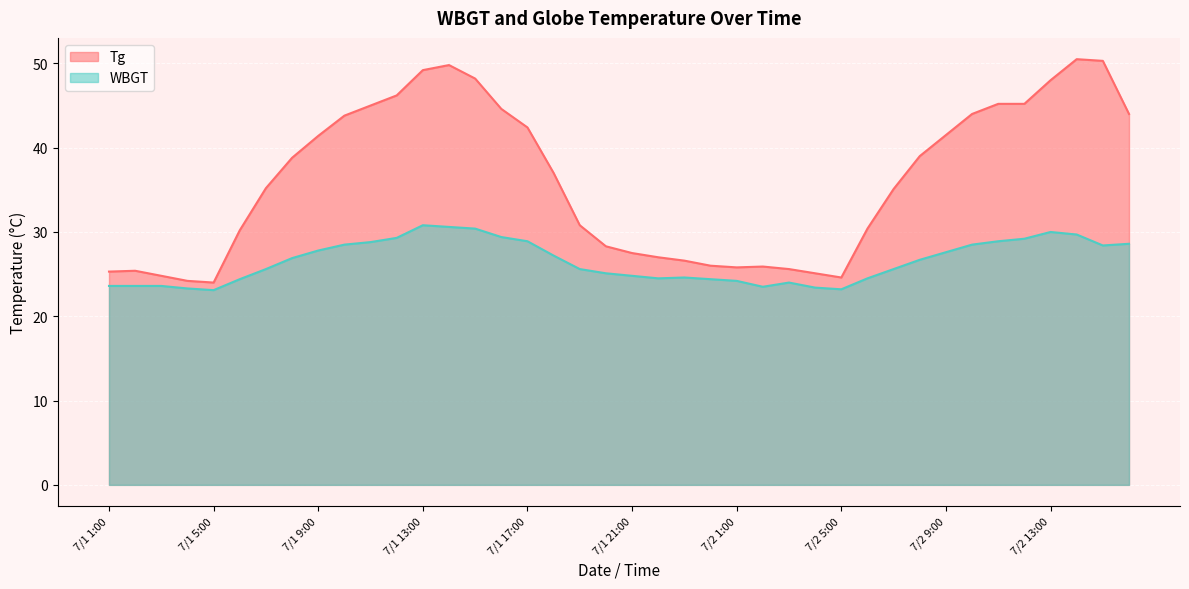

At which label does WBGT reach its minimum?

7/1 5:00